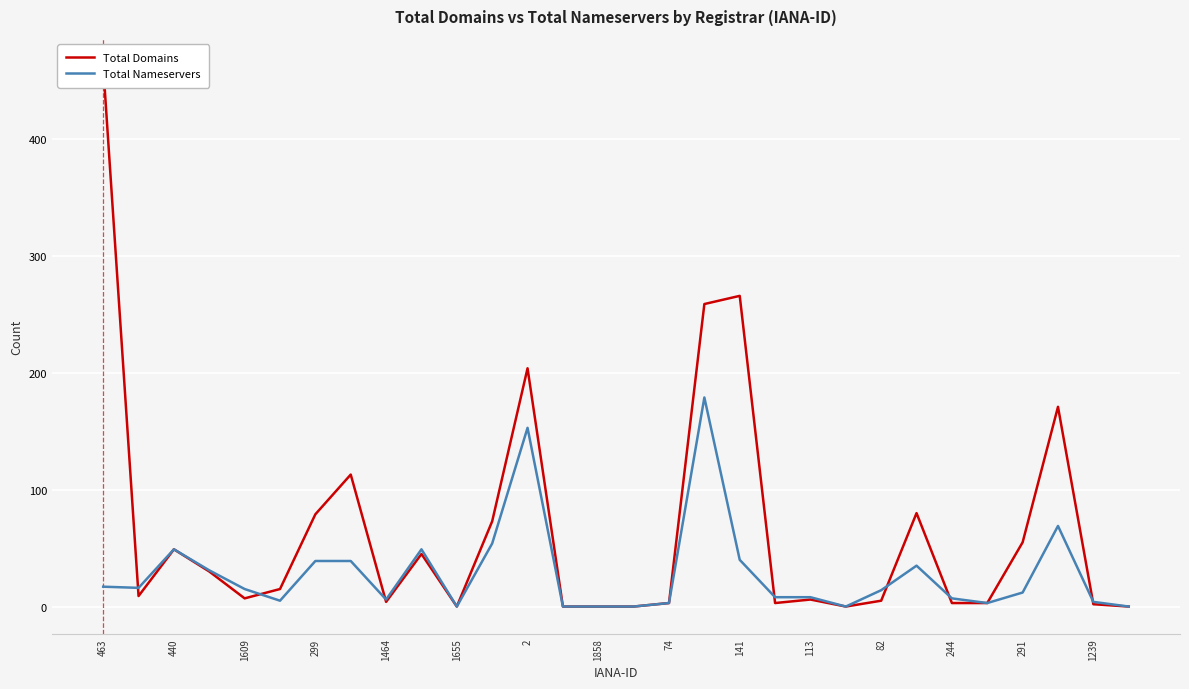

The Total Nameservers series shows 0 at 1858. True or false?

True